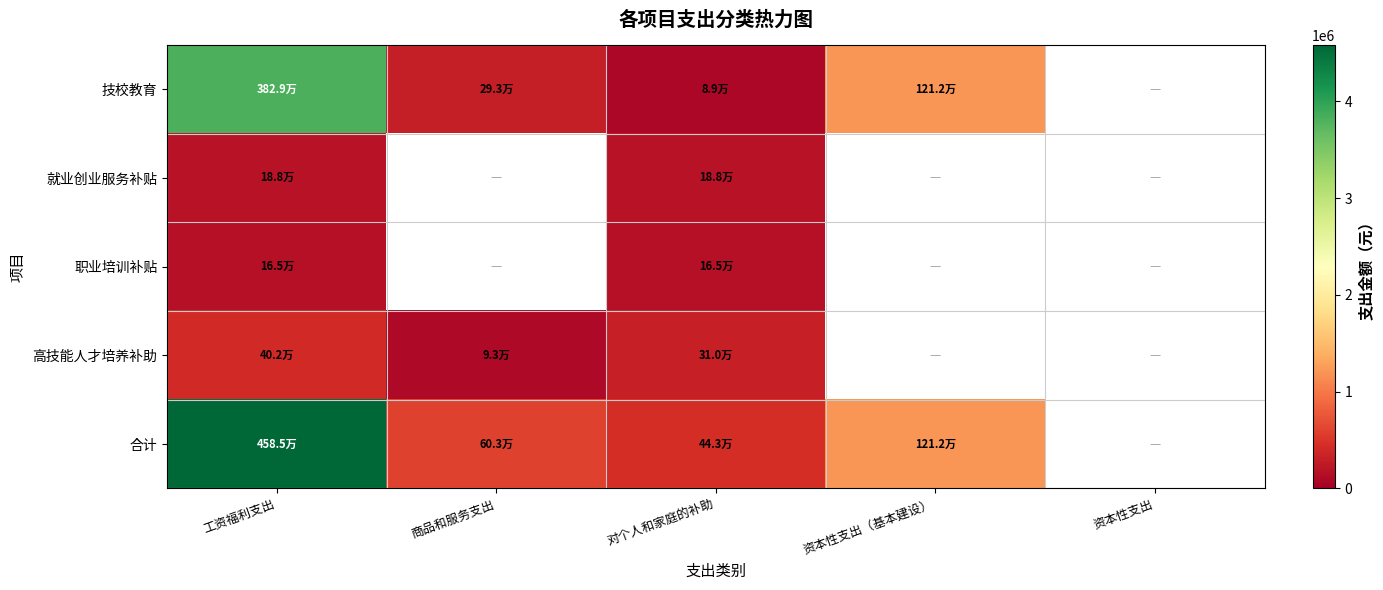

What is the difference between the 合计 values at 对个人和家庭的补助 and 商品和服务支出?

160109.1